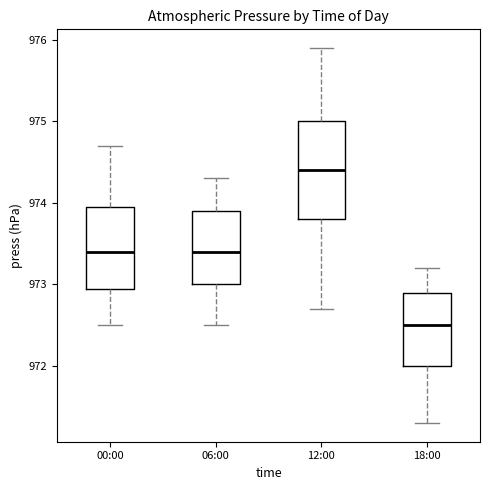

Reading left to right, read every box against the y-axis: the position of its median line, the range the box covers, and the ends of its whiskers. The values are not printed on the chart, so give them approximately, as read against the axis.

00:00: median 973.4, box 973.0 to 974.0, whiskers 972.5 to 974.7
06:00: median 973.4, box 973.0 to 973.9, whiskers 972.5 to 974.3
12:00: median 974.4, box 973.8 to 975.0, whiskers 972.7 to 975.9
18:00: median 972.5, box 972.0 to 972.9, whiskers 971.3 to 973.2